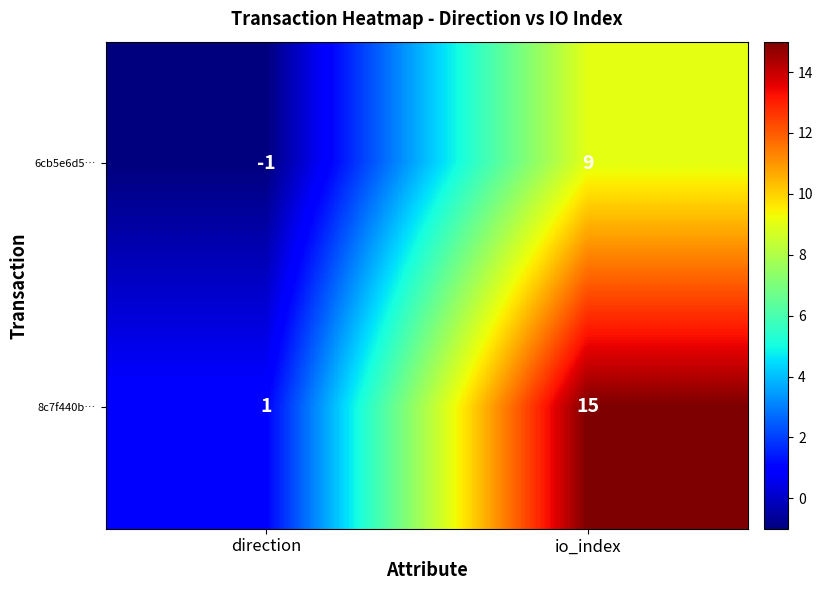

The 8c7f440b… series shows 1 at direction. True or false?

True